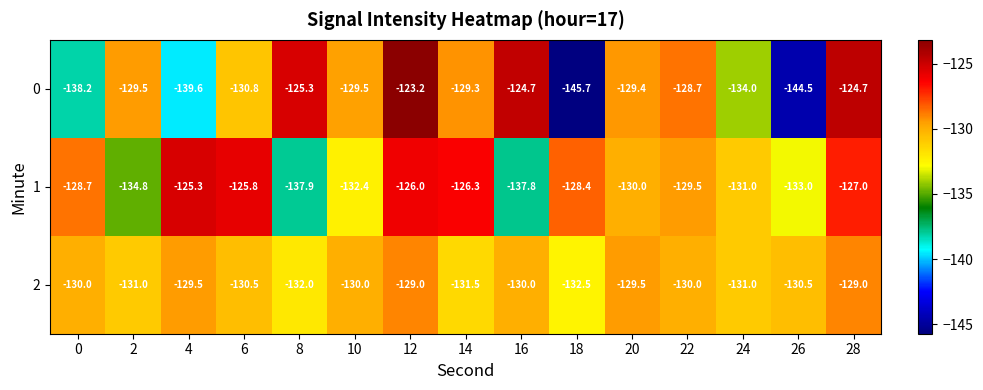

Is it true that 2 equals -76.3 at 28?

False